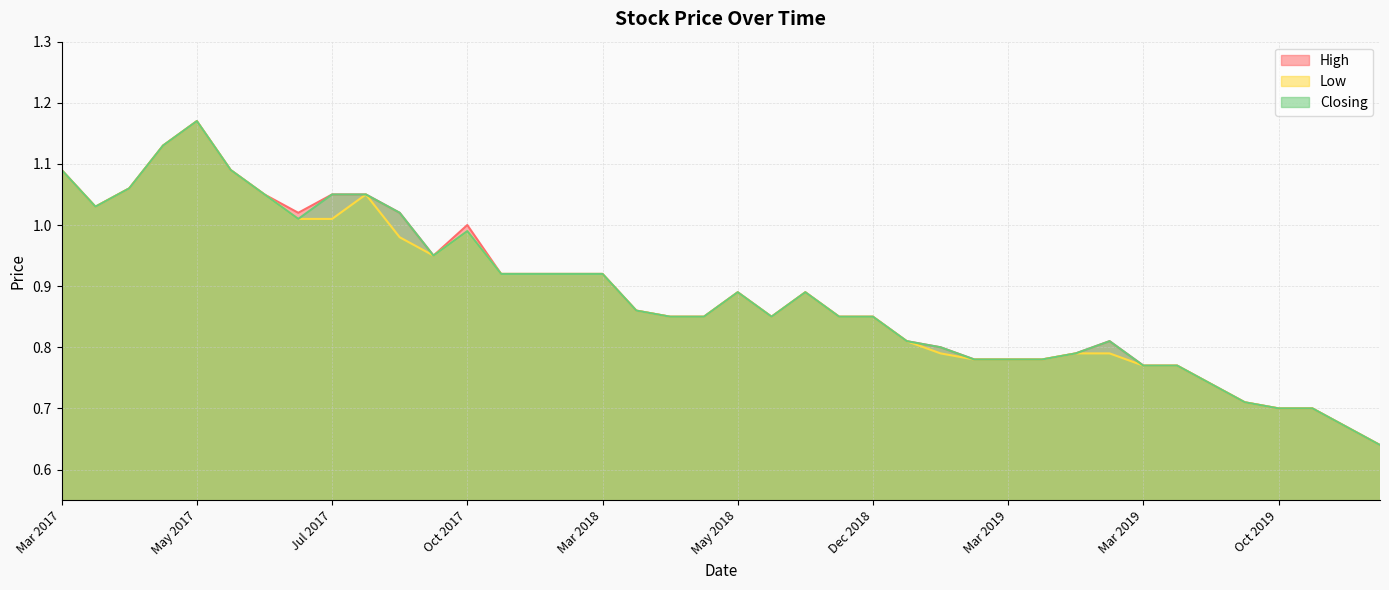

How many lines are shown in the chart?

3